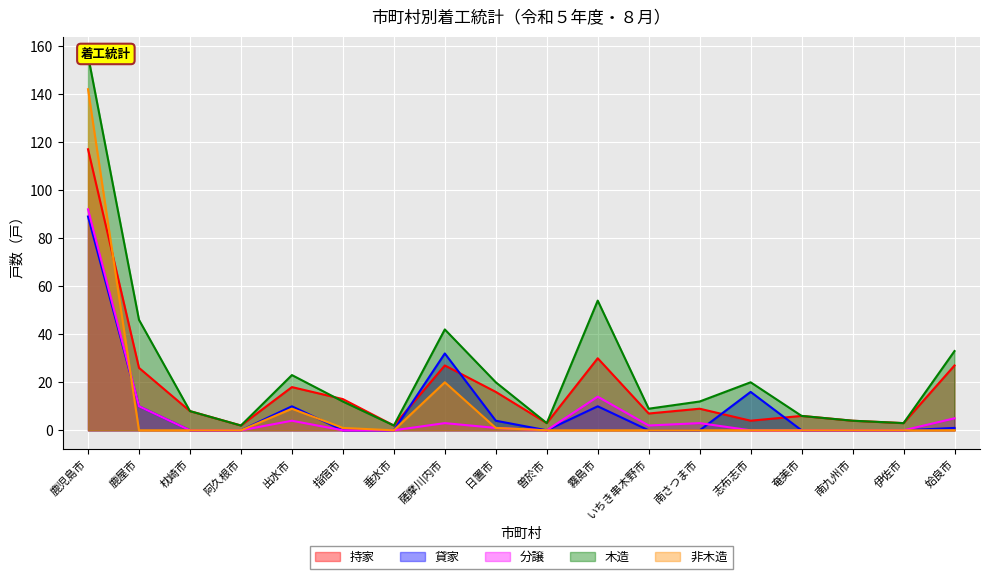

What position from the left is いちき串木野市?

12